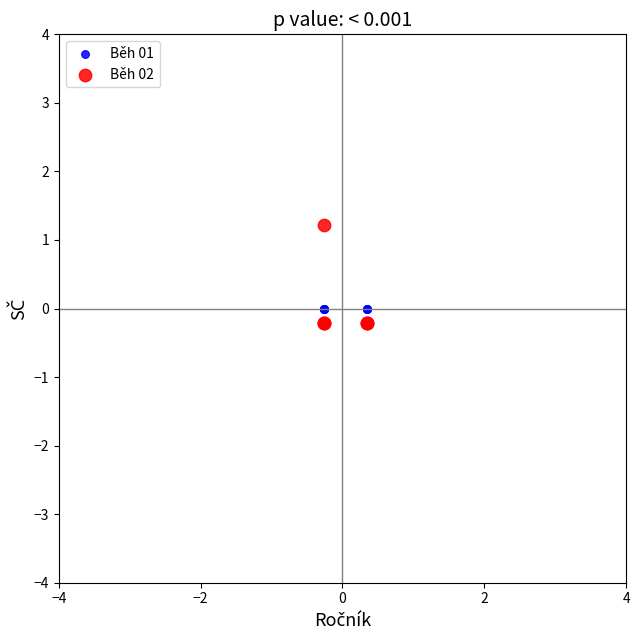

Which series contains the highest Y value?

Běh 02